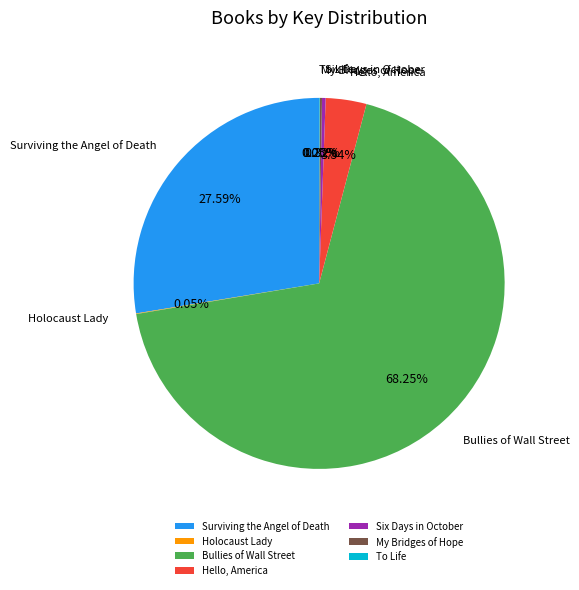

Which category accounts for the majority?

Bullies of Wall Street